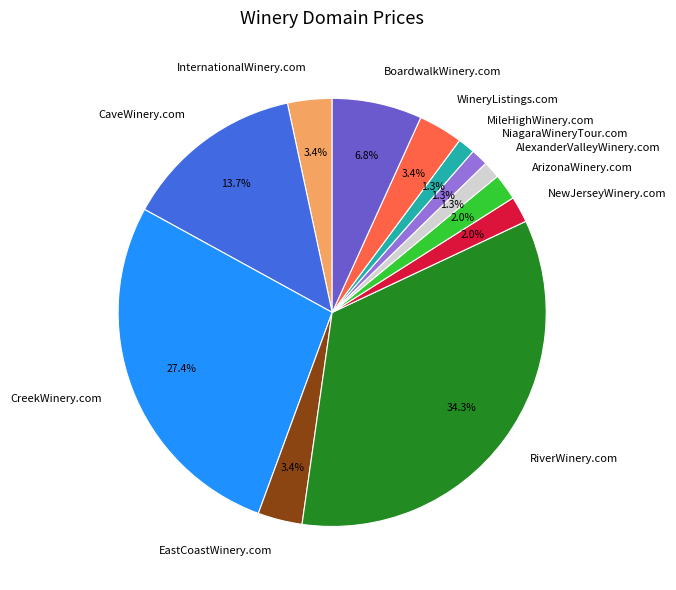

To the nearest percent, what portion does AlexanderValleyWinery.com represent?

1%